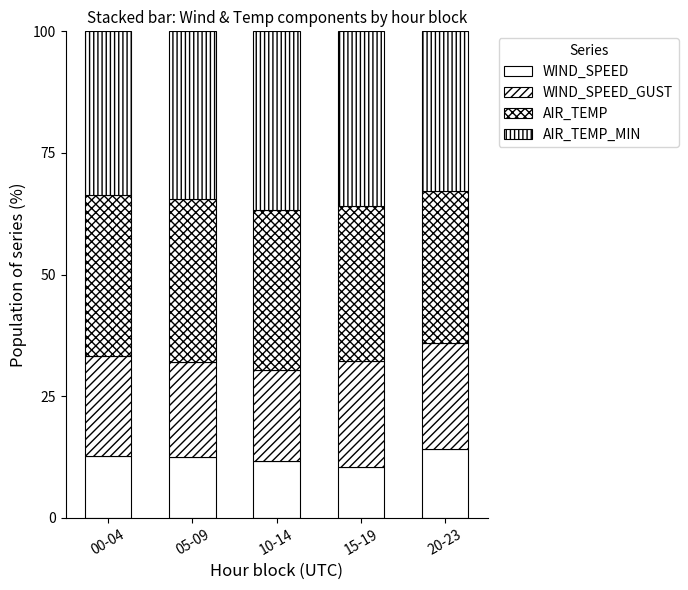

Which has a higher value, 10-14 or 05-09?

05-09